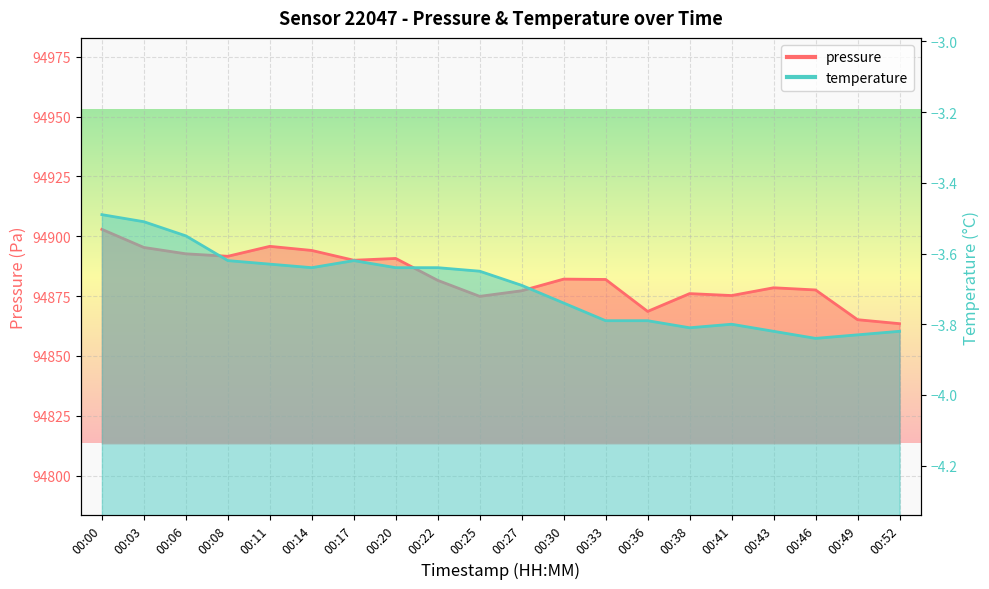

Count the number of data series in this chart.

2